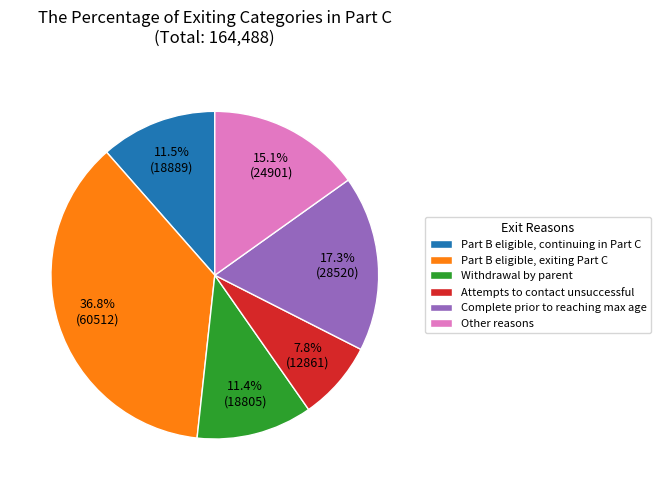

Which category has the smallest portion of the pie?

Attempts to contact unsuccessful